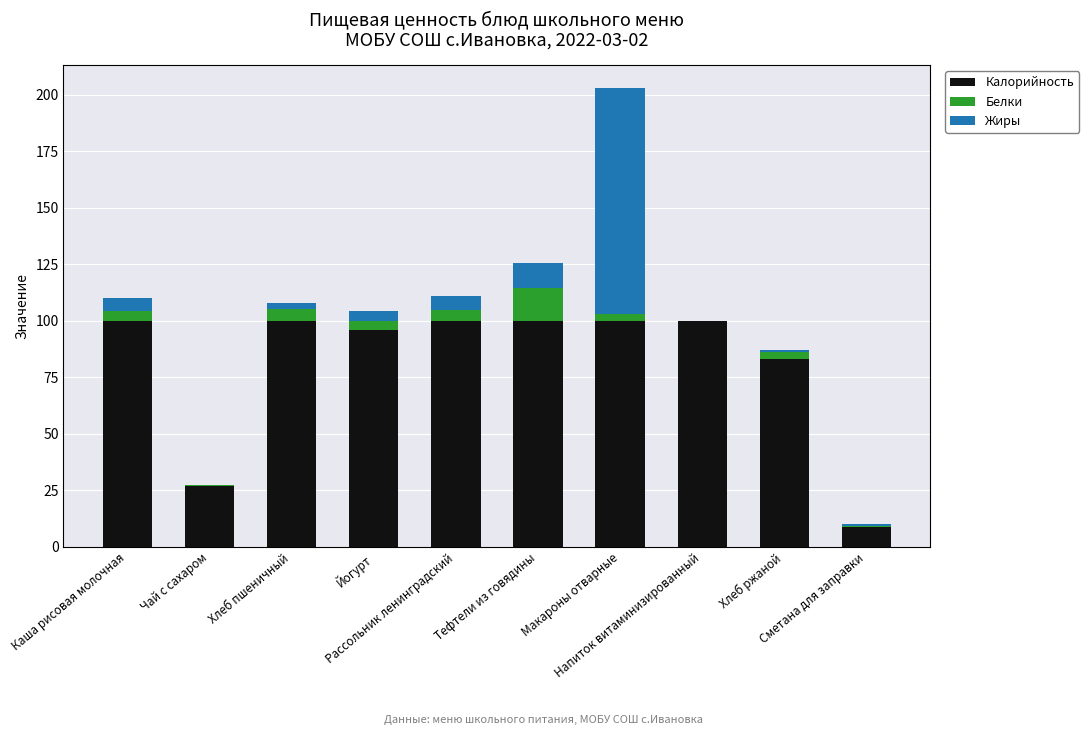

How many distinct data groups are displayed?

3